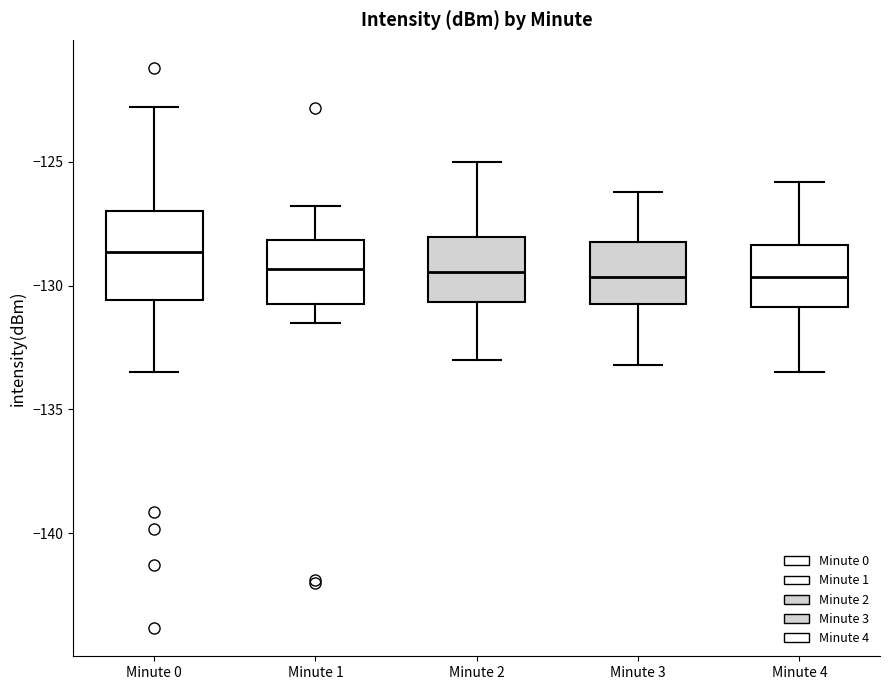

Reading left to right, transcribe this box plot: for each box, give where its median line is, the range the box spans, and where its two whiskers end, as read against the y-axis. The values are not printed on the chart, so give them approximately, as read against the axis.

Minute 0: median -128.5, box -130.5 to -127.0, whiskers -133.5 to -123.0
Minute 1: median -129.5, box -130.5 to -128.0, whiskers -131.5 to -127.0
Minute 2: median -129.5, box -130.5 to -128.0, whiskers -133.0 to -125.0
Minute 3: median -129.5, box -130.5 to -128.0, whiskers -133.0 to -126.0
Minute 4: median -129.5, box -131.0 to -128.5, whiskers -133.5 to -126.0